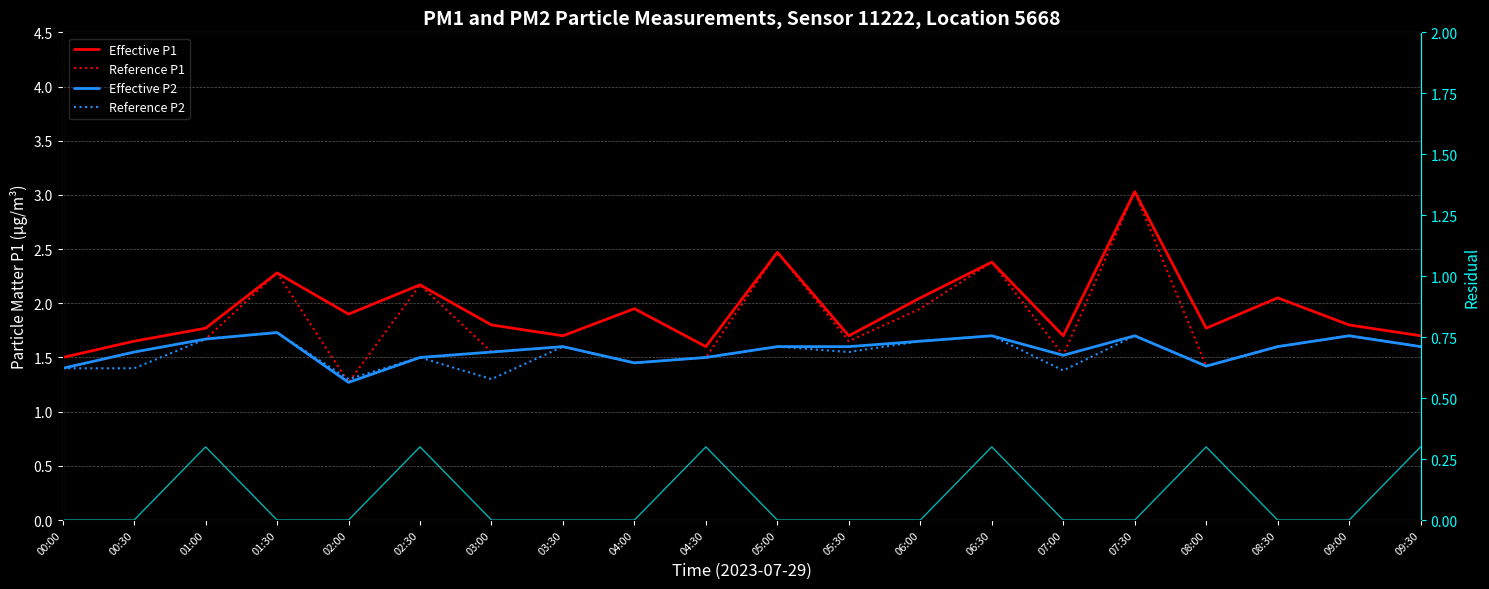

How many data points does each series have?

20